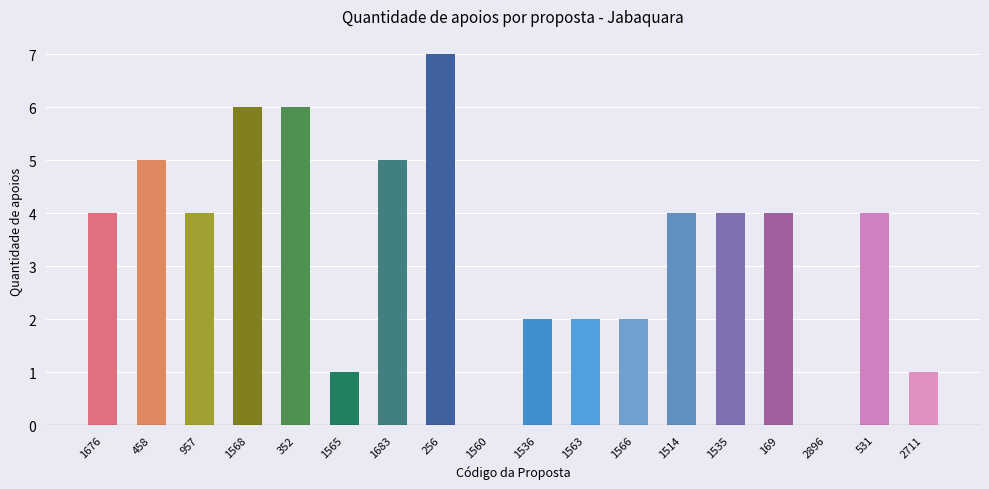

Between 1560 and 256, which is larger?

256